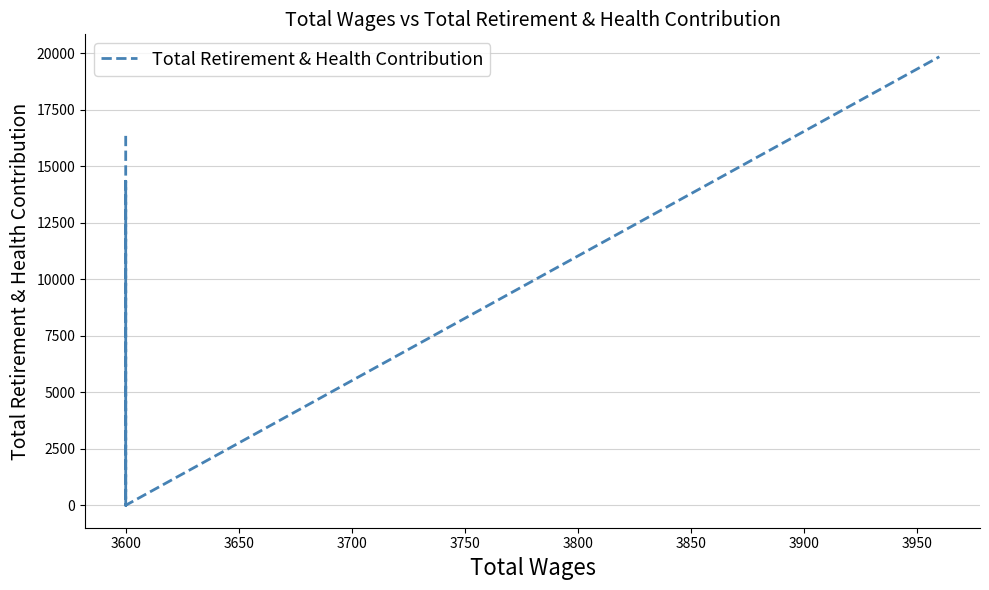

What is the difference between the second highest and minimum values?

16352